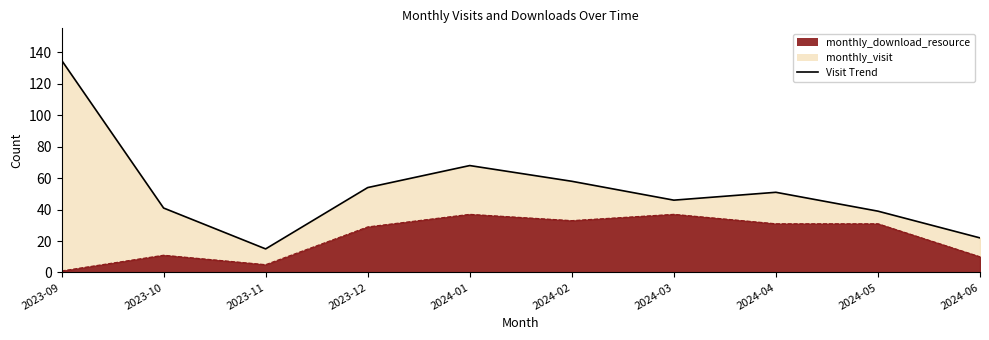

What is the label of the 6th point from the right?

2024-01